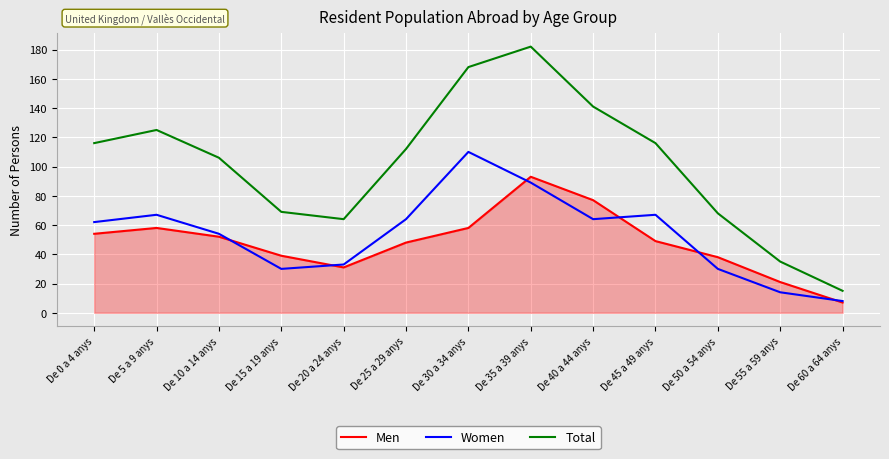

List the series in order of their peak value, highest first.

Total, Women, Men